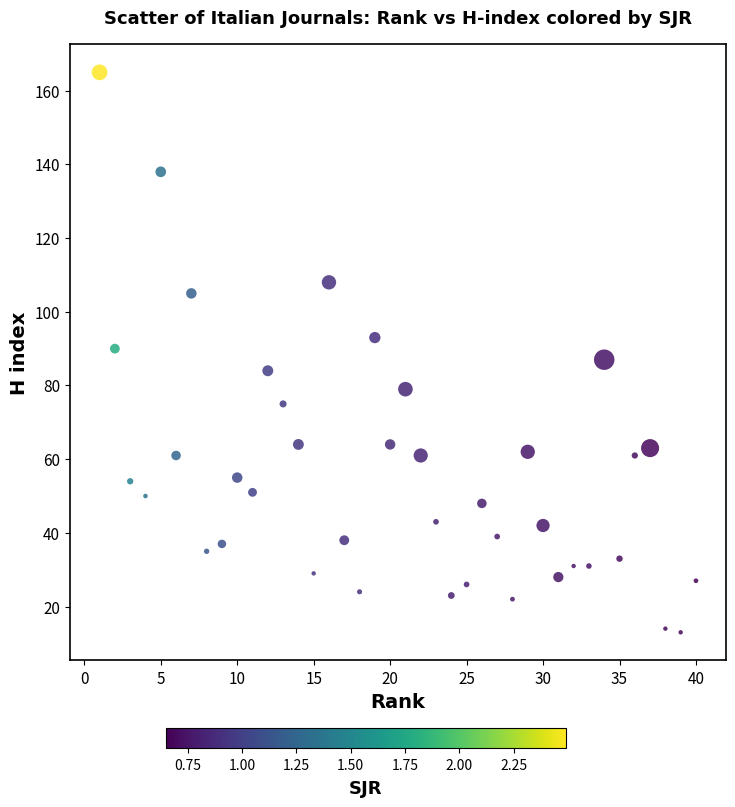

What is the range of X values (max minus min)?

39